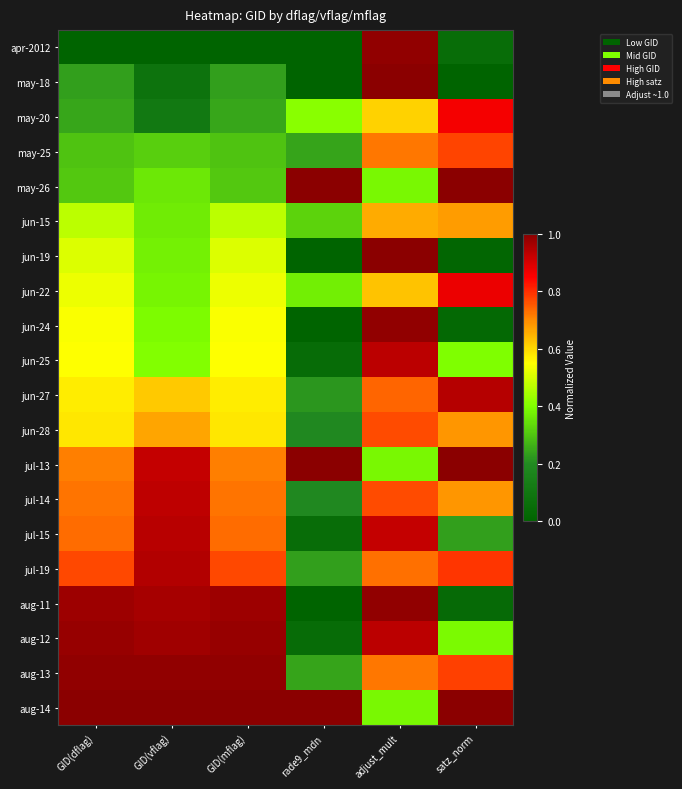

What is the greatest value displayed?

1.0